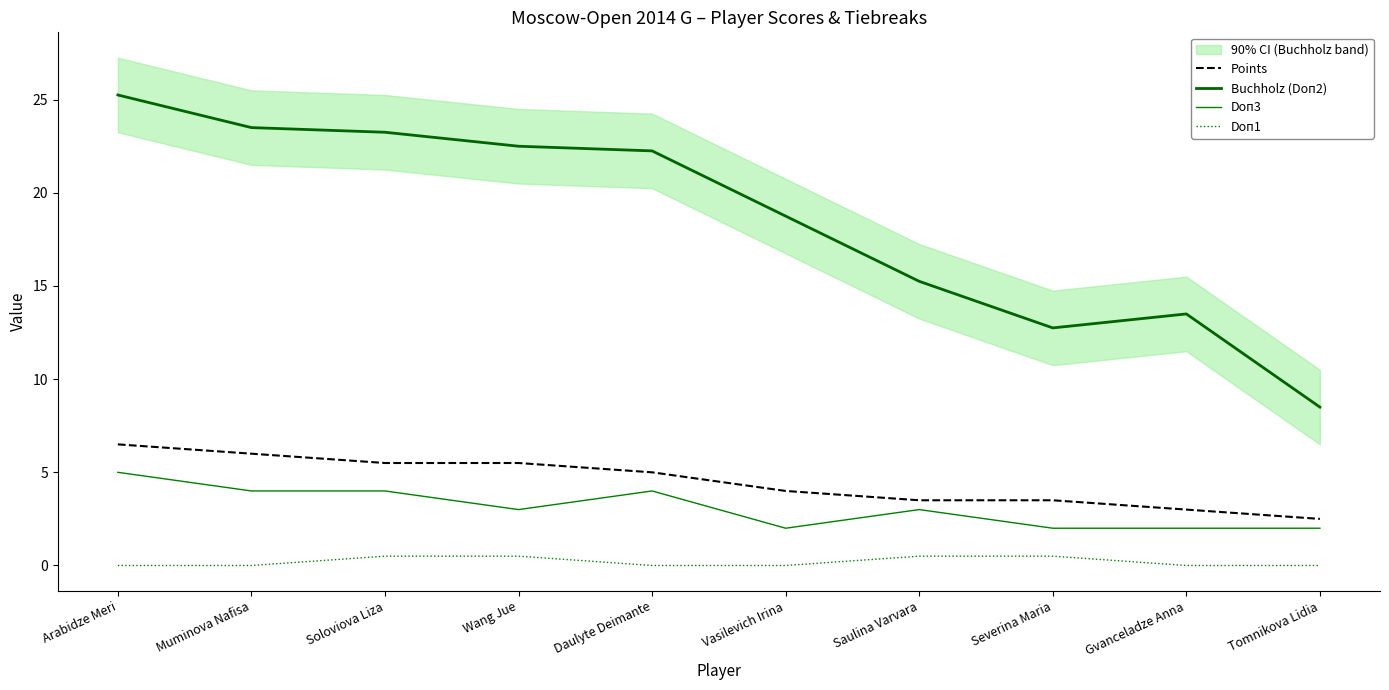

What are all the series names shown in the legend?

Points, Buchholz (Doп2), Doп3, Doп1